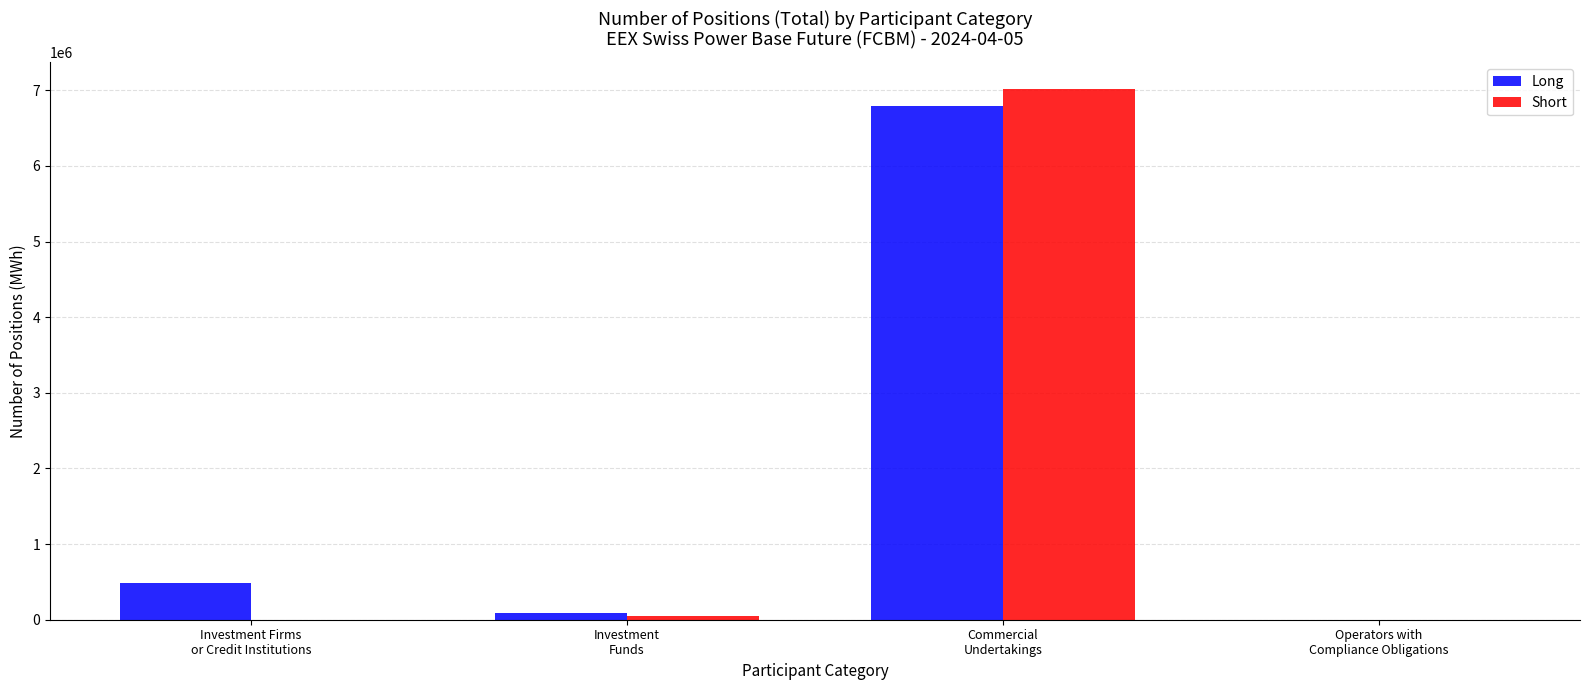

What is the sum of all Long values?

7368808